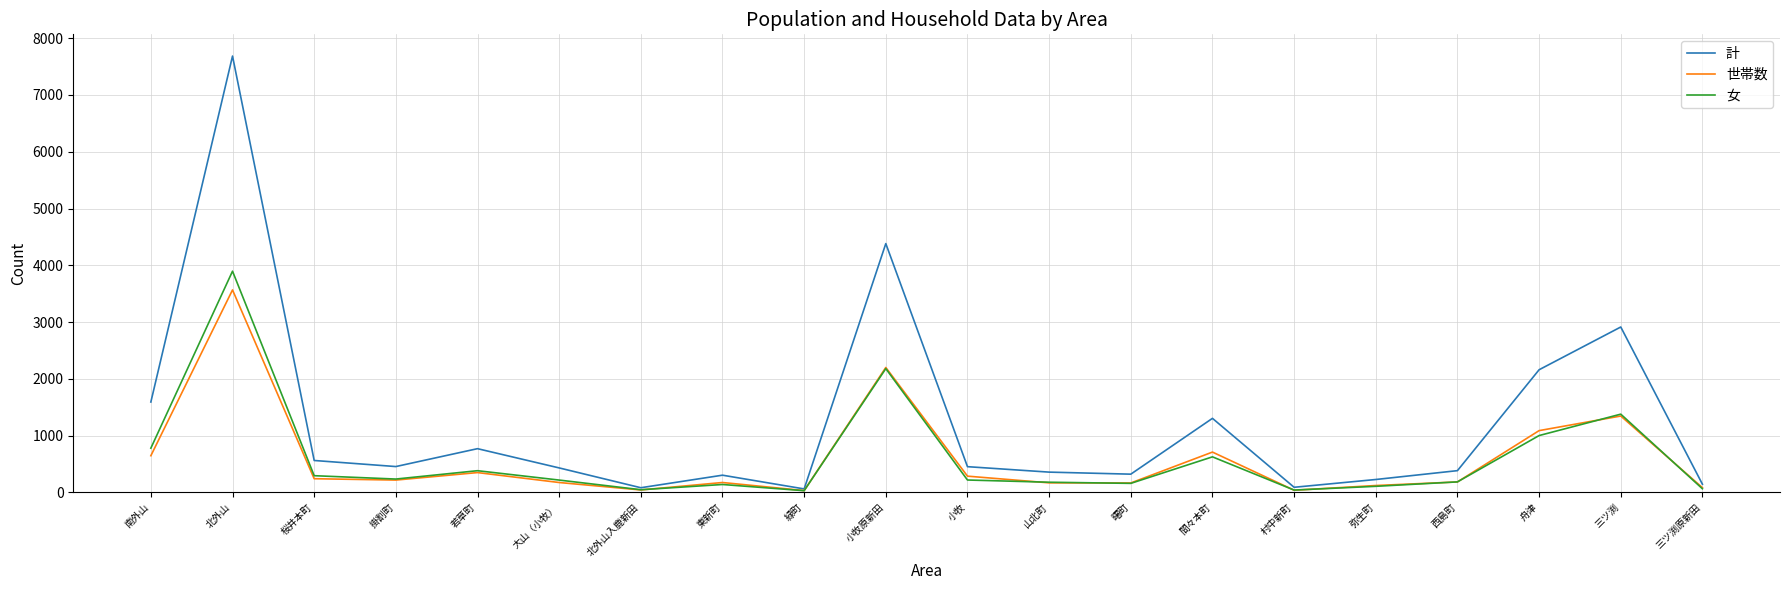

What is the difference between the maximum and minimum values in the 計 series?

7624